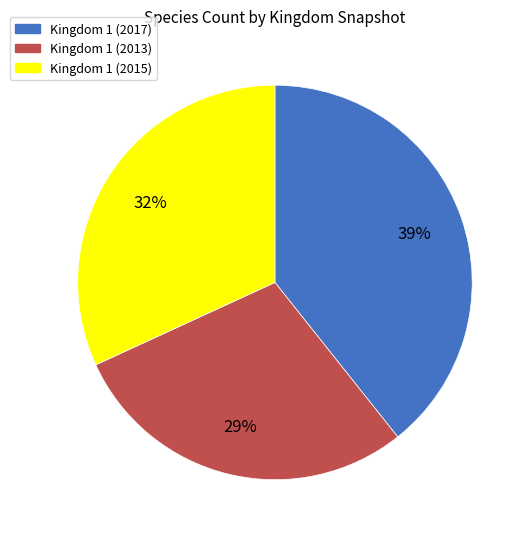

To the nearest percent, what is the average slice percentage?

33%